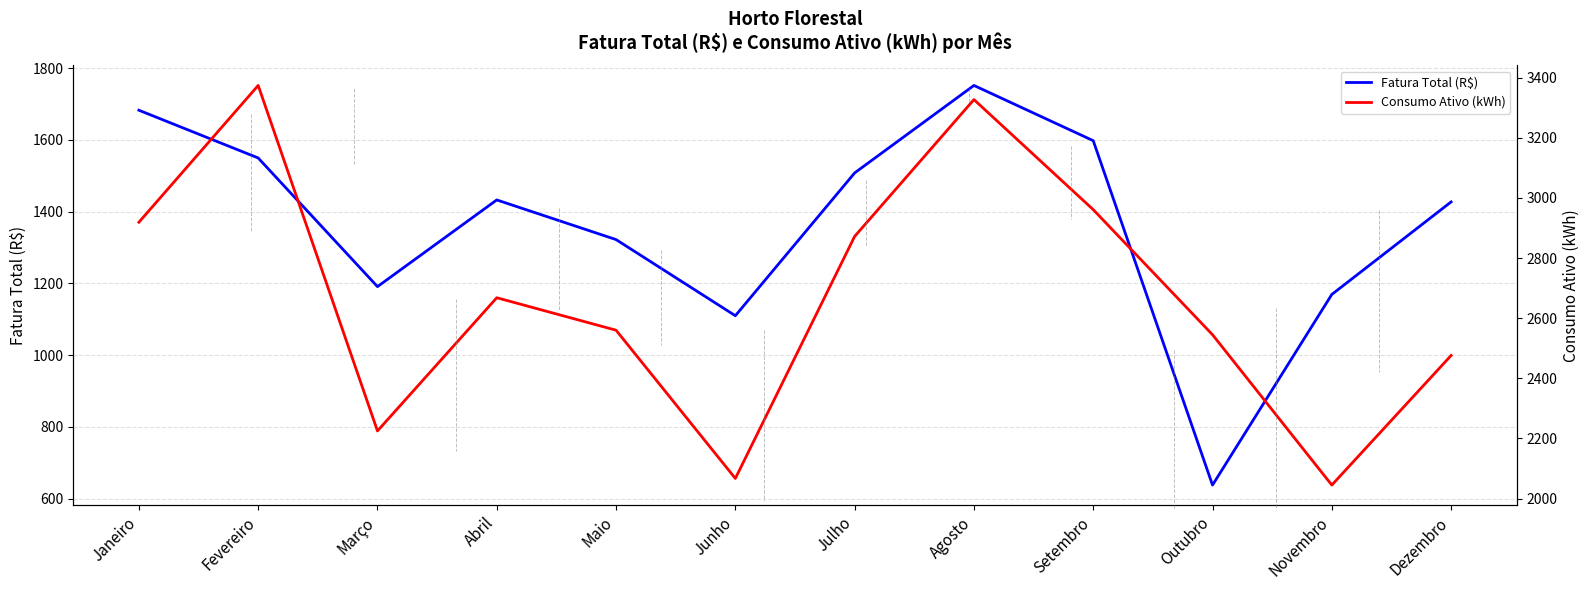

True or false: Consumo Ativo (kWh) and Fatura Total (R$) intersect in this chart.

False